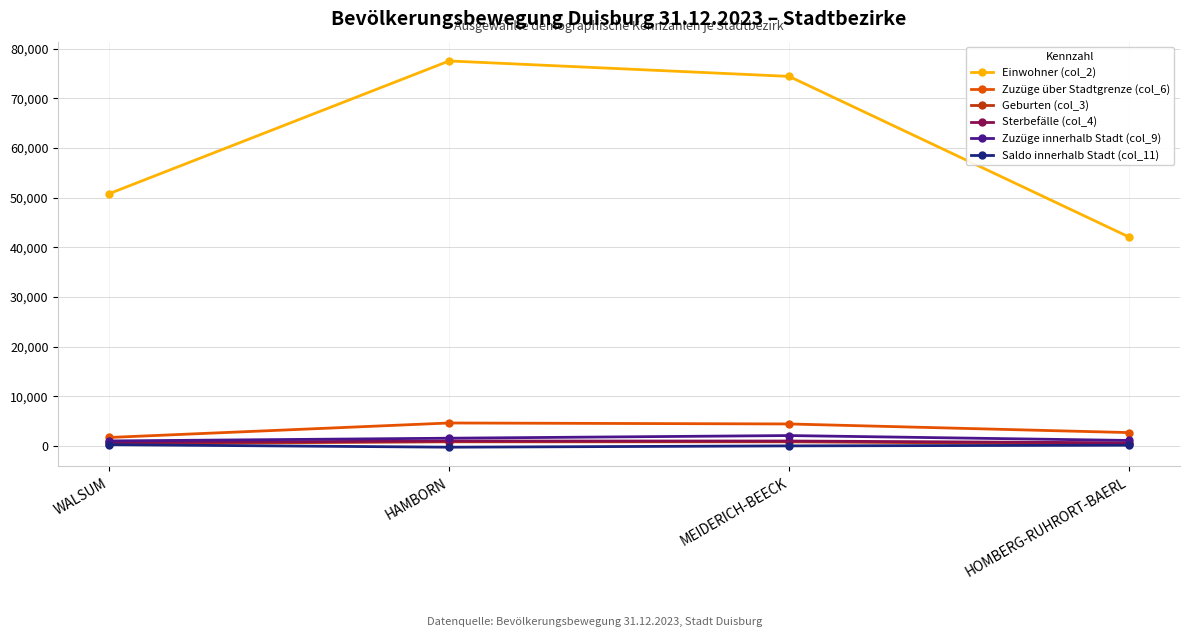

Does the chart have visible grid lines?

Yes